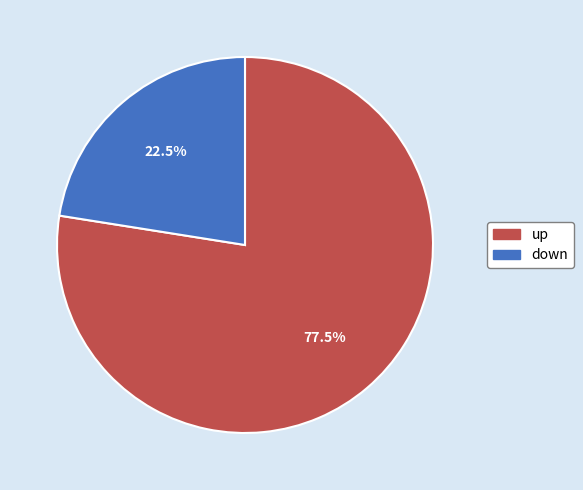

To the nearest percent, what is the difference between the down and up slice percentages?

55%